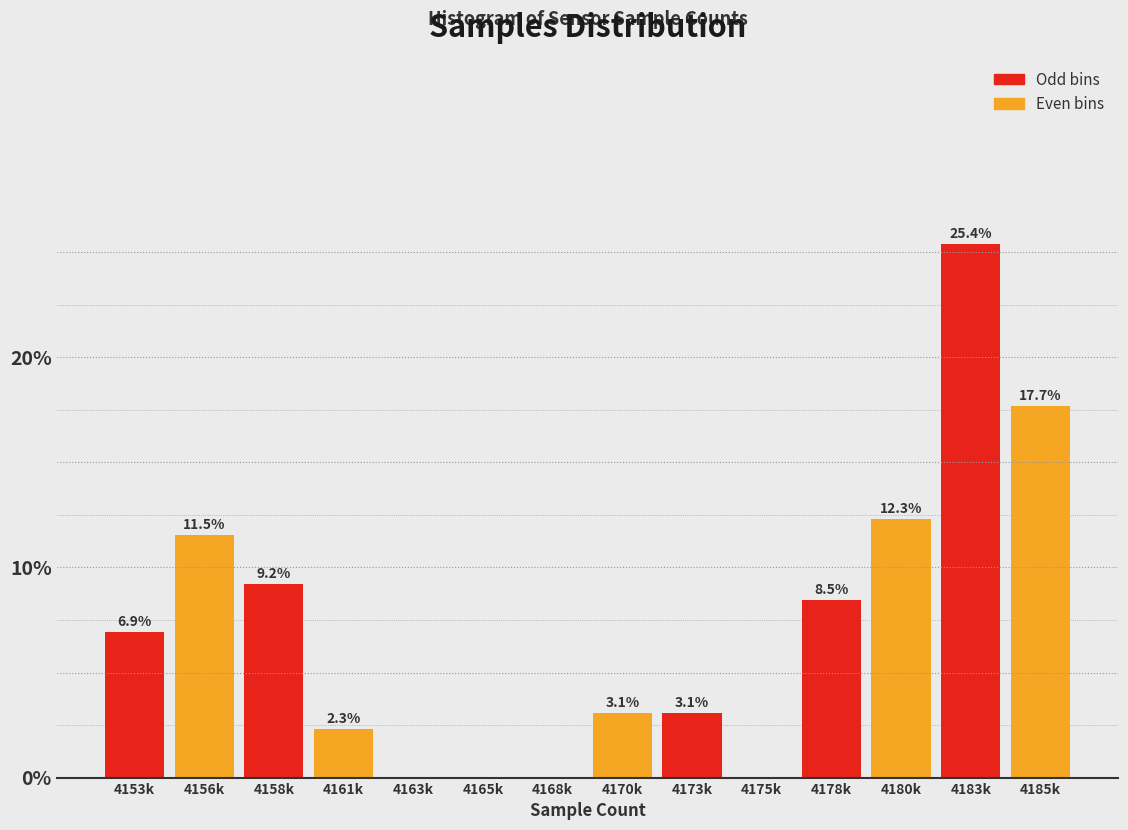

Reading right to left, list all the values displayed in this chart.

4185k=17.7	4183k=25.4	4180k=12.3	4178k=8.5	4175k=0.0	4173k=3.1	4170k=3.1	4168k=0.0	4165k=0.0	4163k=0.0	4161k=2.3	4158k=9.2	4156k=11.5	4153k=6.9